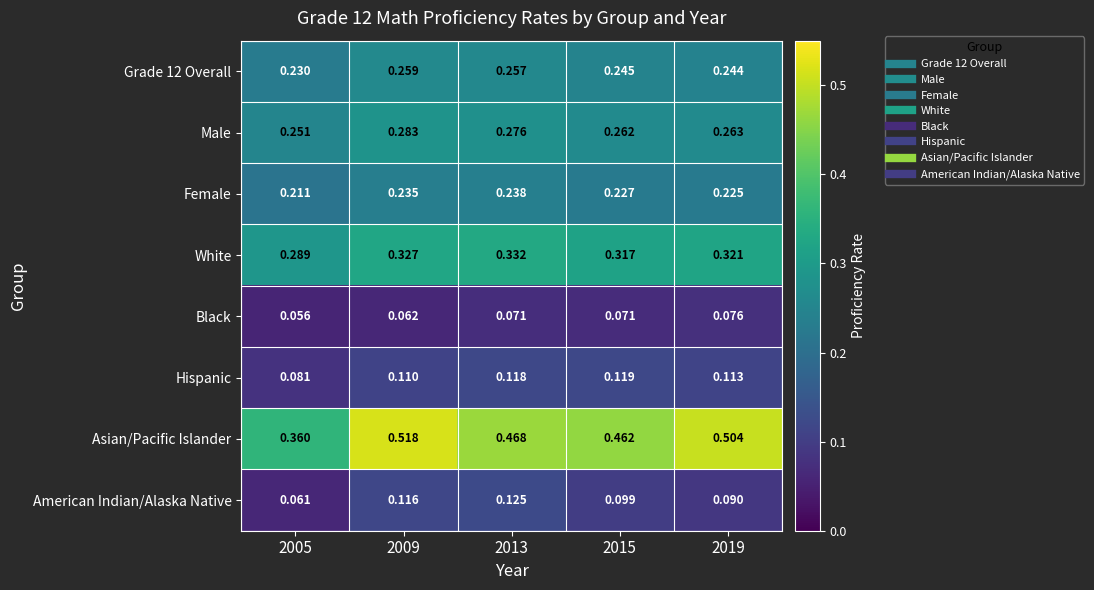

Which series changed the most between 2009 and 2015?

Asian/Pacific Islander